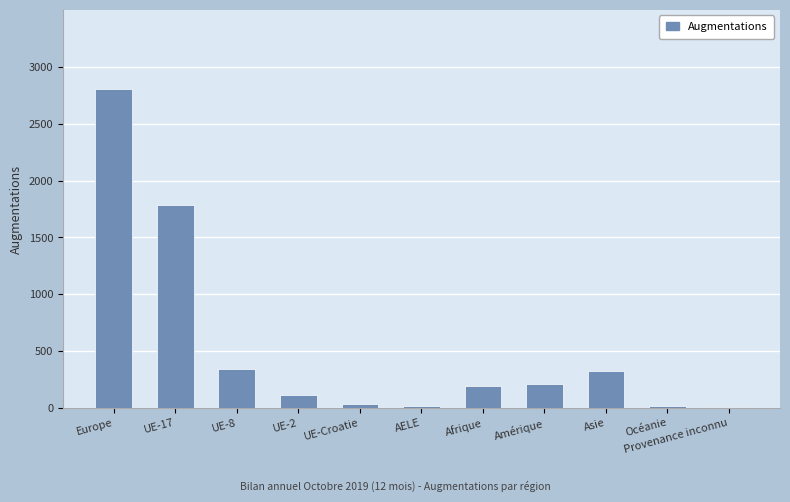

What is the sum of all values?

5843